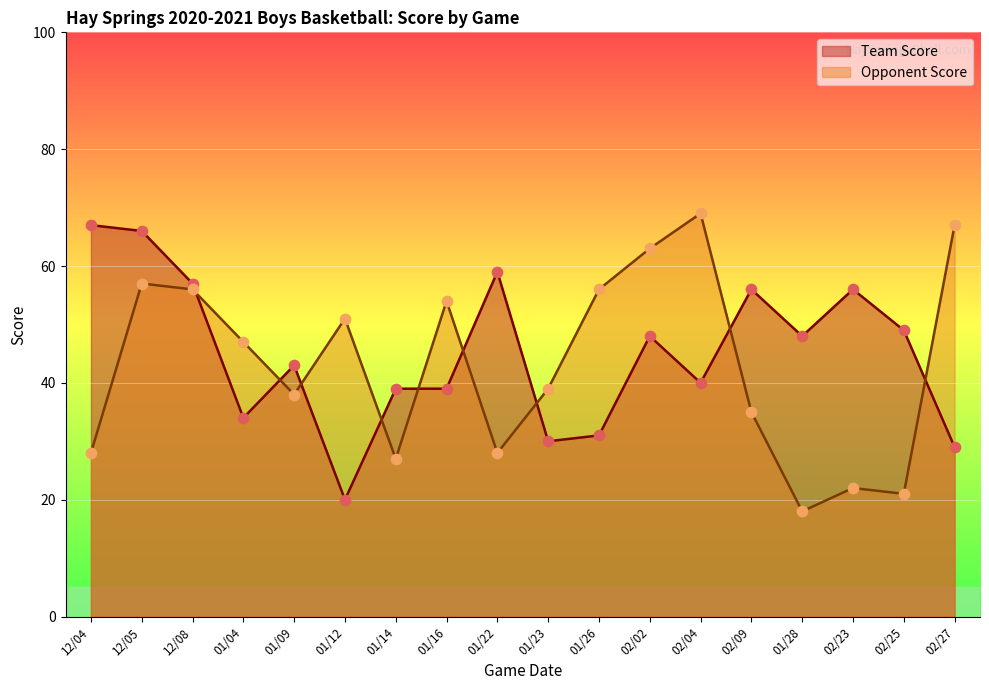

Which series has the widest spread of Y values?

Opponent Score